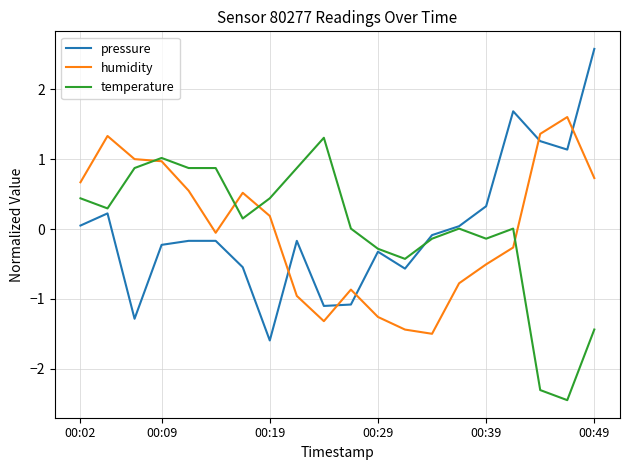

In humidity, how many points are lower than both neighbors (excluding endpoints)?

3